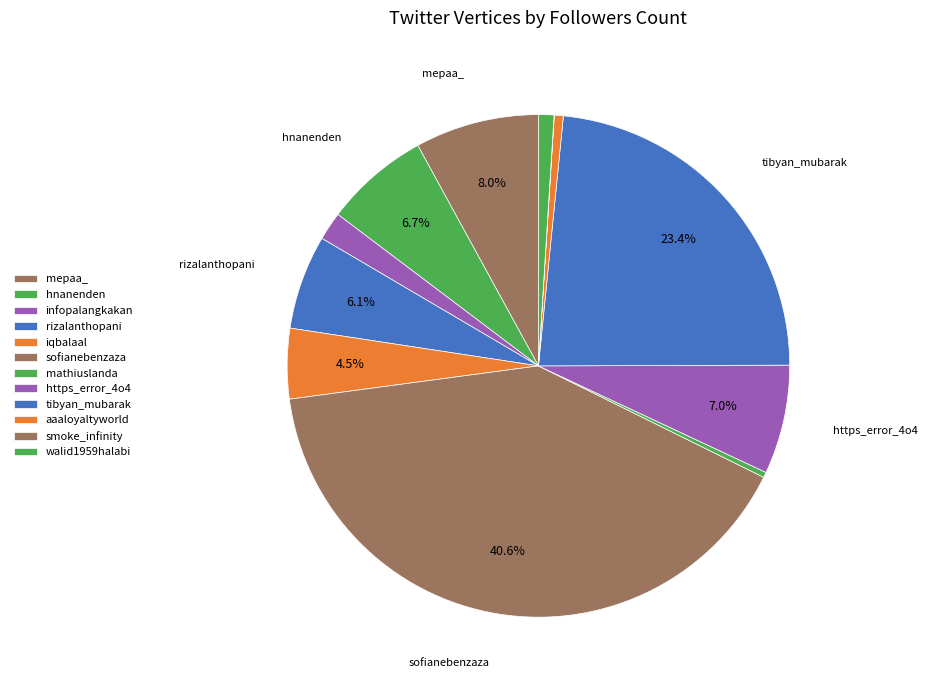

Which slice is the smallest?

smoke_infinity